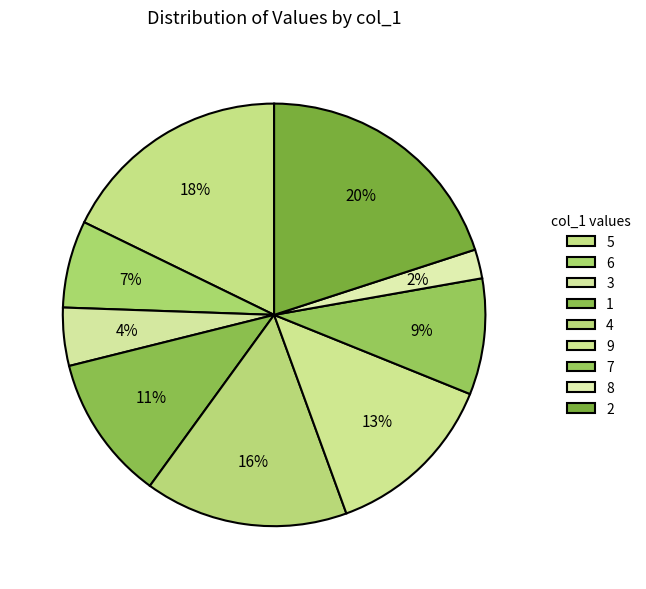

Rank the categories by value from highest to lowest.

2, 5, 4, 9, 1, 7, 6, 3, 8